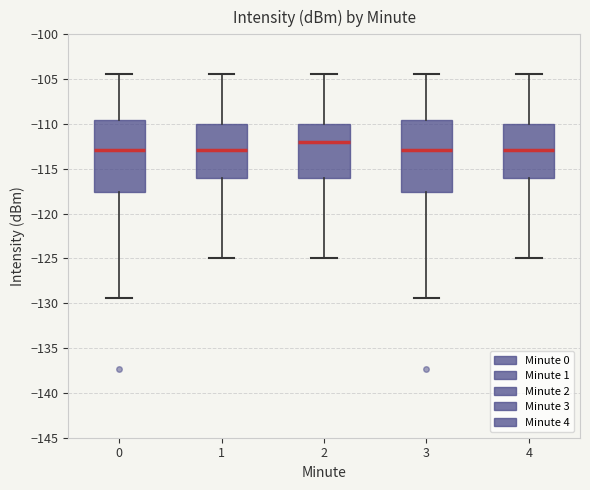

Reading left to right, transcribe this box plot: for each box, give where its median line is, the range the box spans, and where its two whiskers end, as read against the y-axis. The values are not printed on the chart, so give them approximately, as read against the axis.

0: median -113.0, box -117.5 to -109.5, whiskers -129.5 to -104.5
1: median -113.0, box -116.0 to -110.0, whiskers -125.0 to -104.5
2: median -112.0, box -116.0 to -110.0, whiskers -125.0 to -104.5
3: median -113.0, box -117.5 to -109.5, whiskers -129.5 to -104.5
4: median -113.0, box -116.0 to -110.0, whiskers -125.0 to -104.5